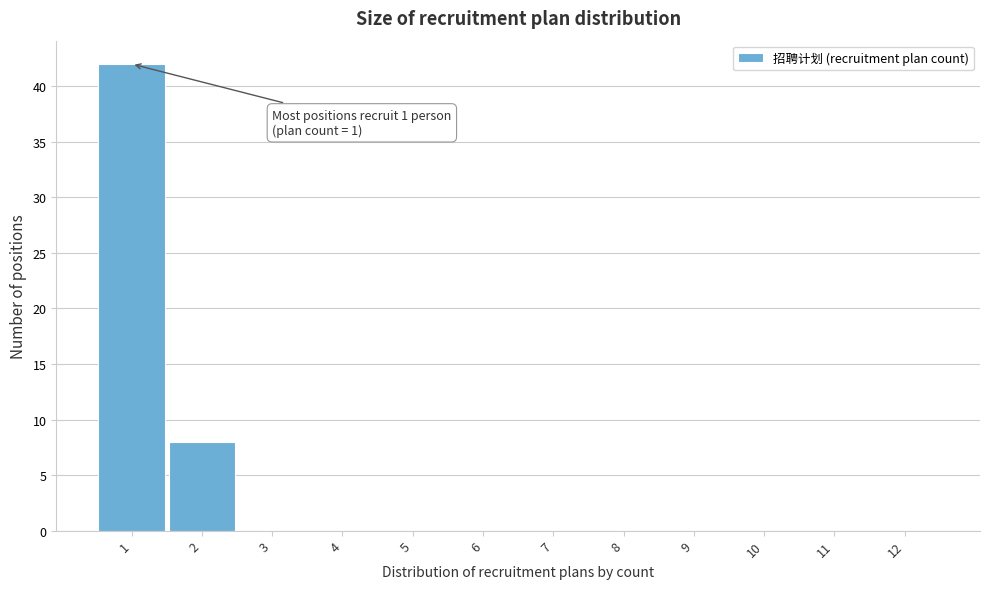

Over which range of the x-axis is the bar tallest?

0.5 to 1.5